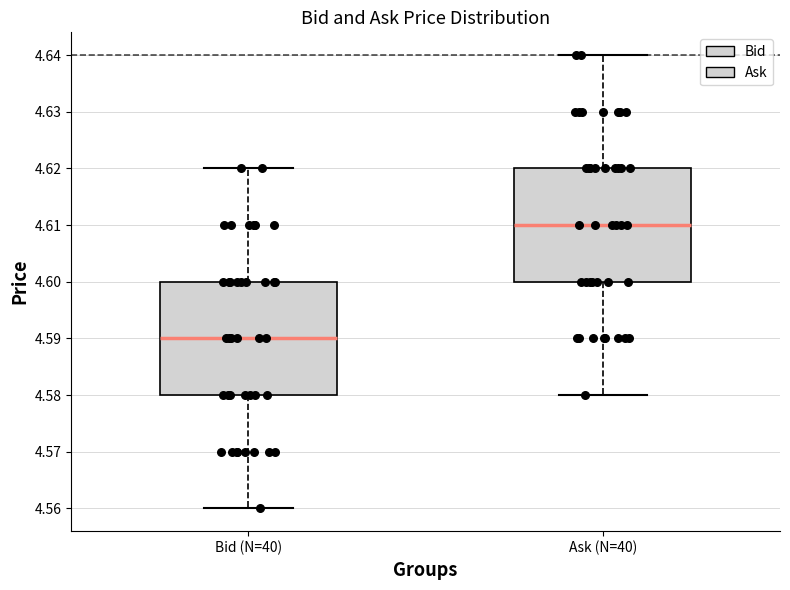

Reading left to right, transcribe this box plot: for each box, give where its median line is, the range the box spans, and where its two whiskers end, as read against the y-axis. The values are not printed on the chart, so give them approximately, as read against the axis.

Bid (N=40): median 4.59, box 4.58 to 4.60, whiskers 4.56 to 4.62
Ask (N=40): median 4.61, box 4.60 to 4.62, whiskers 4.58 to 4.64